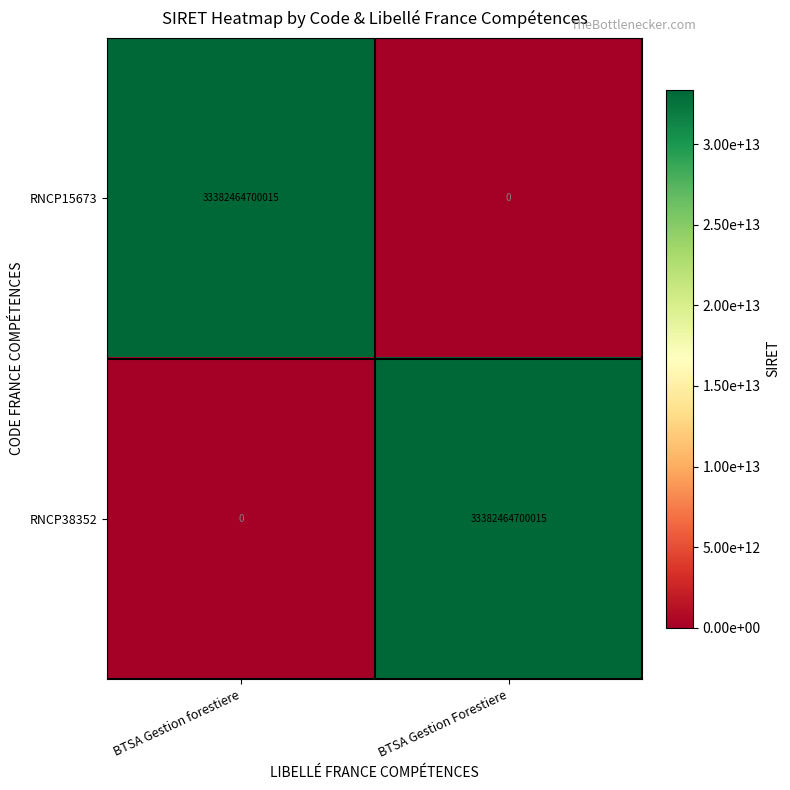

At which label is RNCP15673 closest to 16691232350007?

BTSA Gestion Forestiere